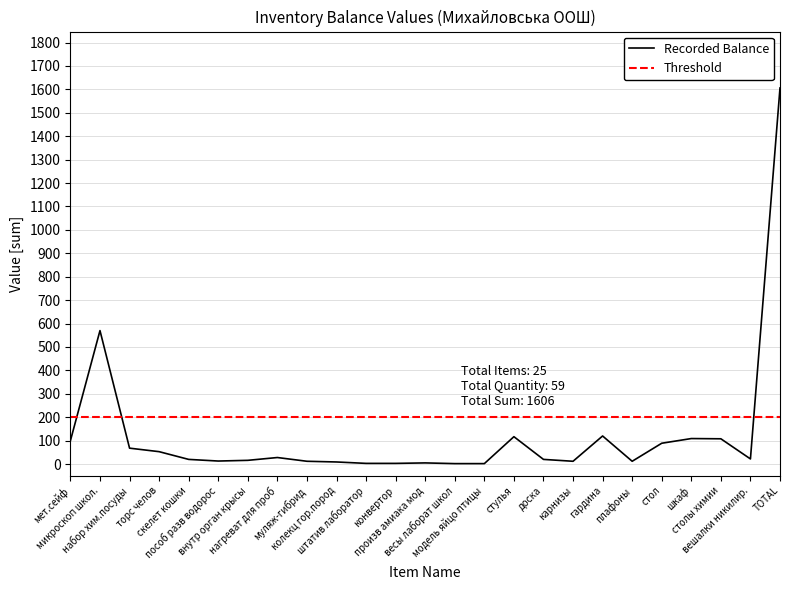

How many interior local peaks (higher than both neighbors) does the data have?

6